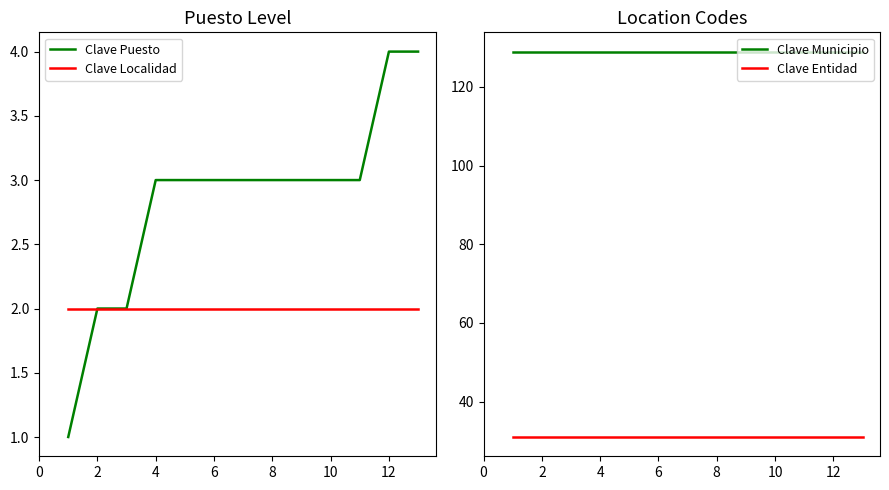

What is the difference between the Clave Puesto values at 8 and 4?

0